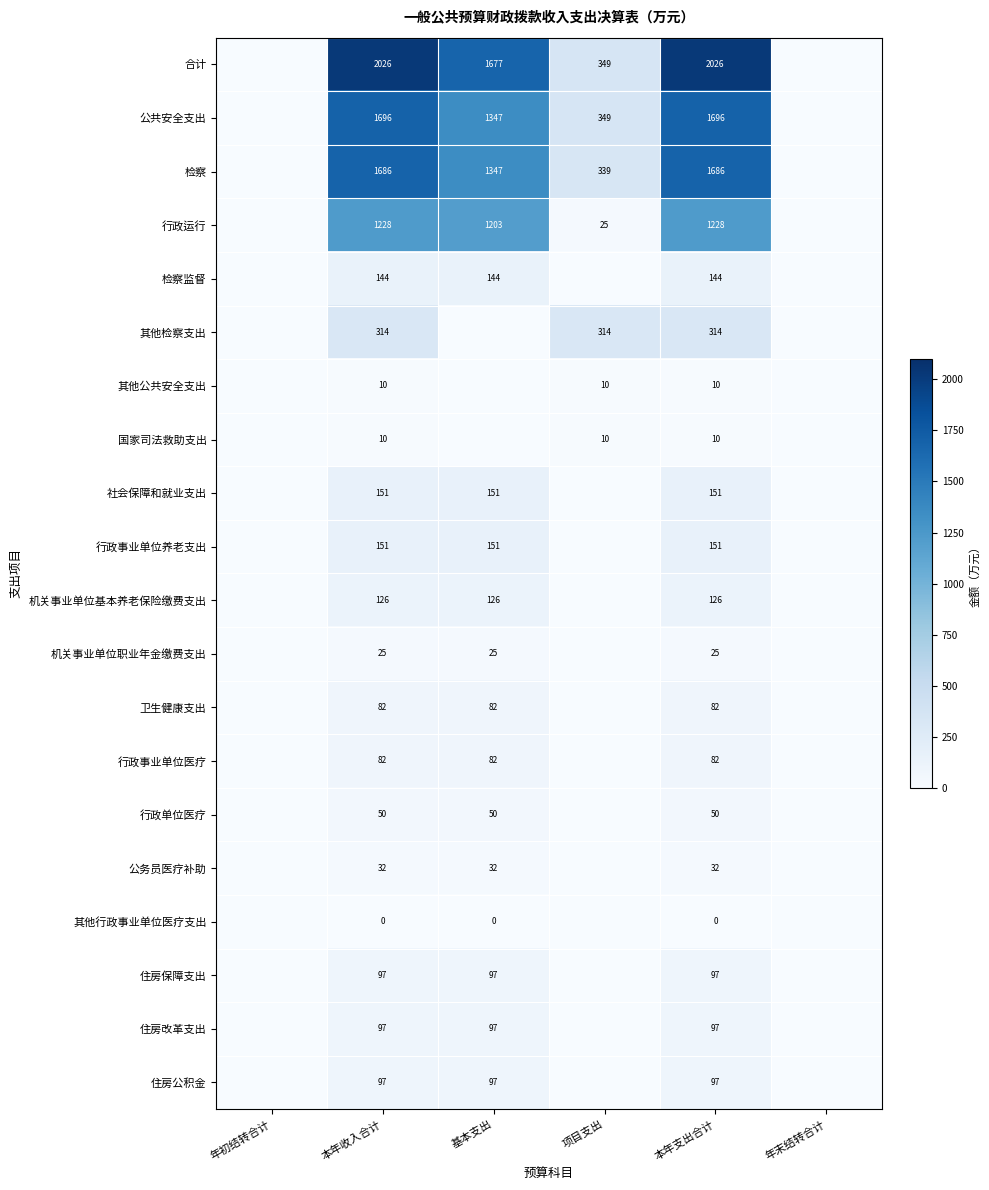

True or false: 机关事业单位基本养老保险缴费支出 has a value of 82 at 本年支出合计.

False